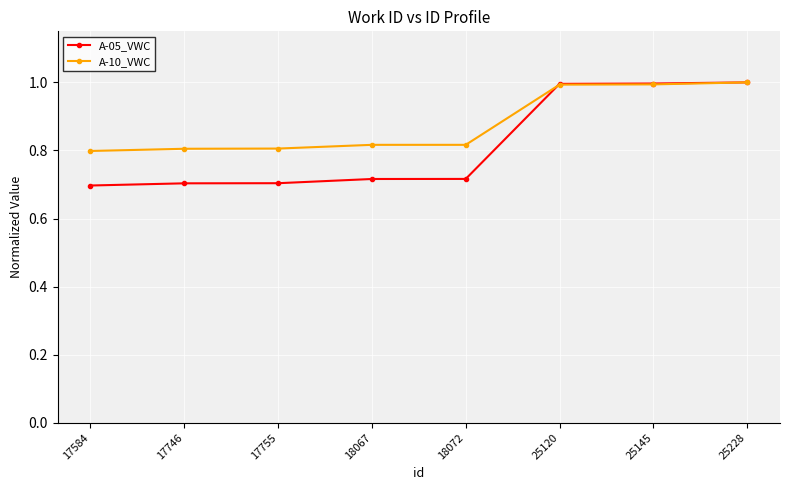

How many distinct data groups are displayed?

2